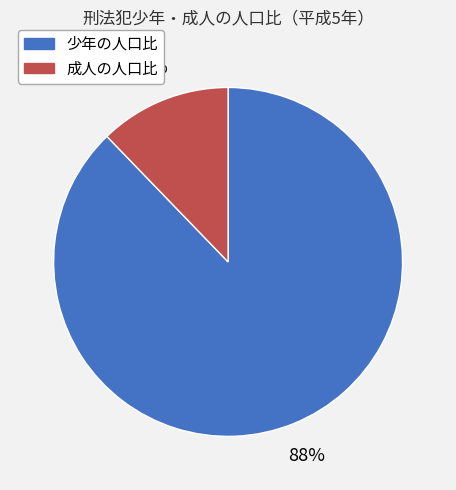

Between 少年の人口比 and 成人の人口比, which is larger?

少年の人口比